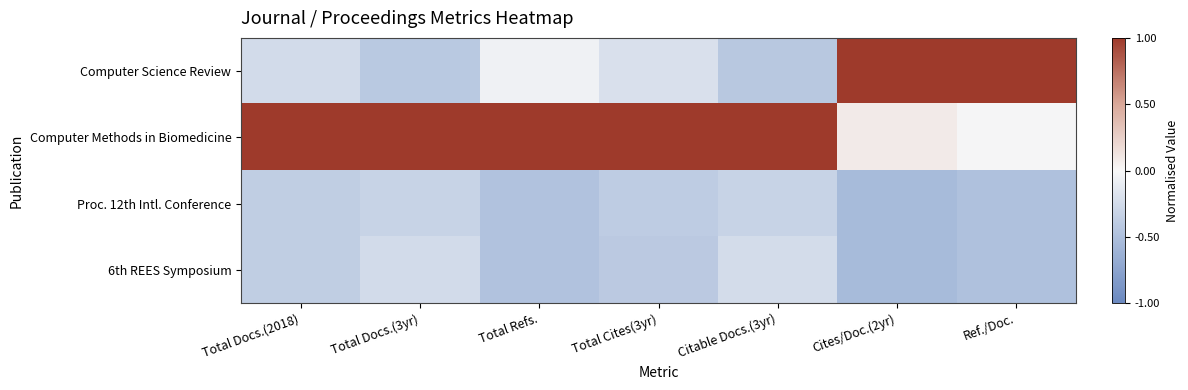

At how many categories does at least one series exceed 0?

7